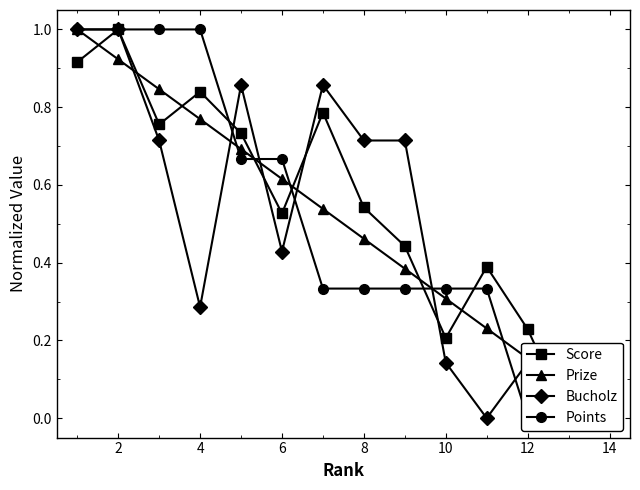

True or false: Points has a value of 0.3 at 10.

True